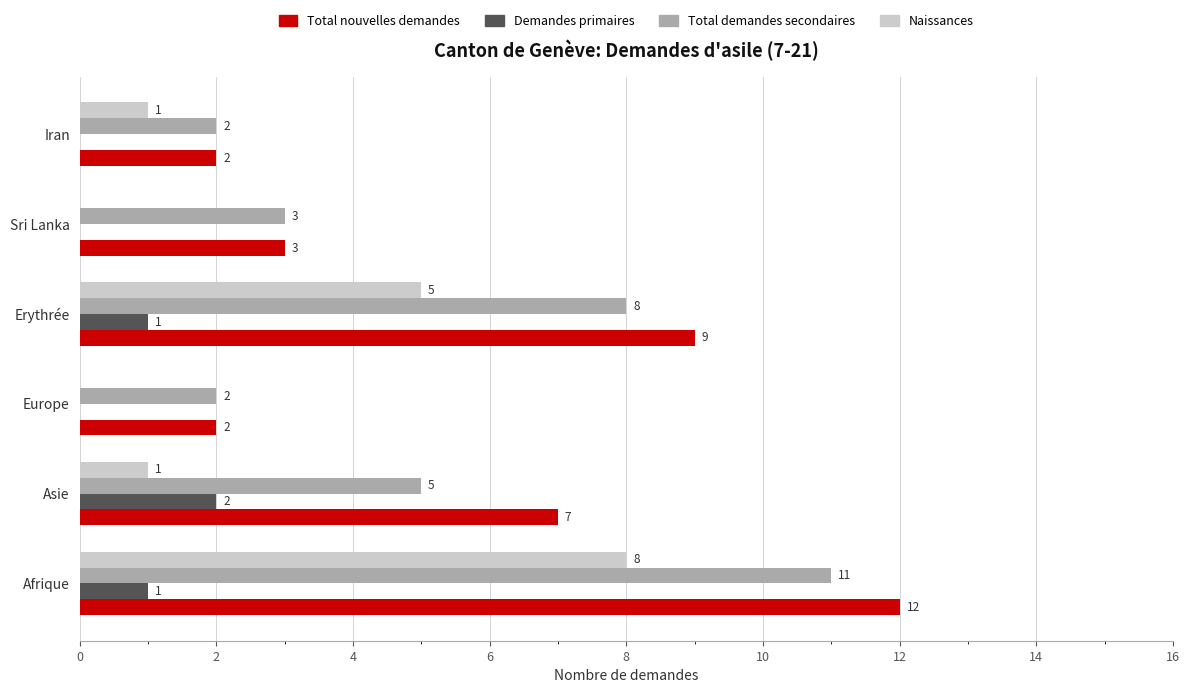

Is the value of Total nouvelles demandes at Afrique greater than the value of Naissances at Erythrée?

Yes